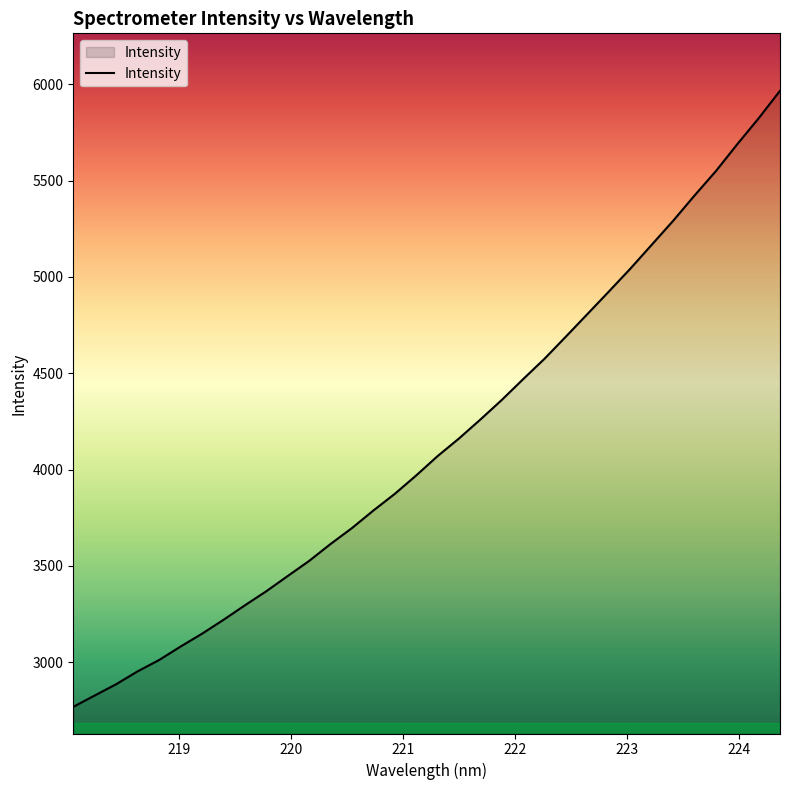

What is the difference between the maximum and minimum values?

3199.2